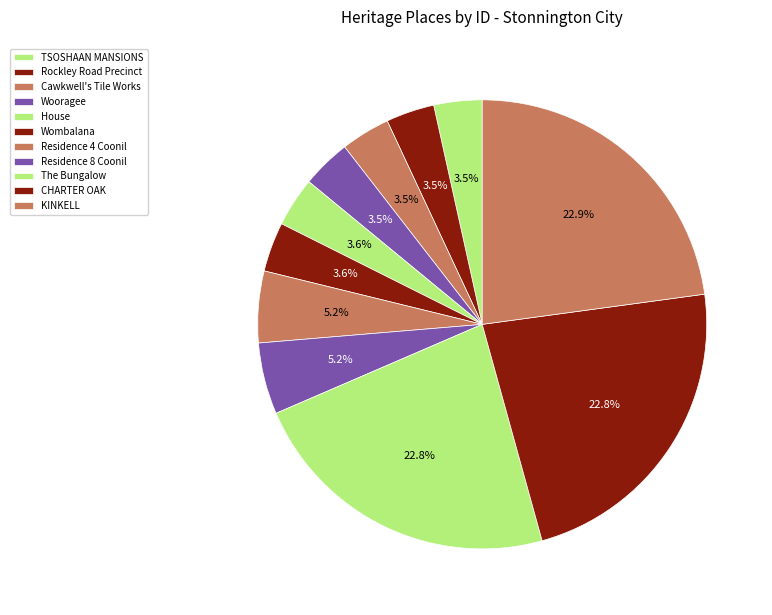

What is the change in value from TSOSHAAN MANSIONS to Rockley Road Precinct?

+109